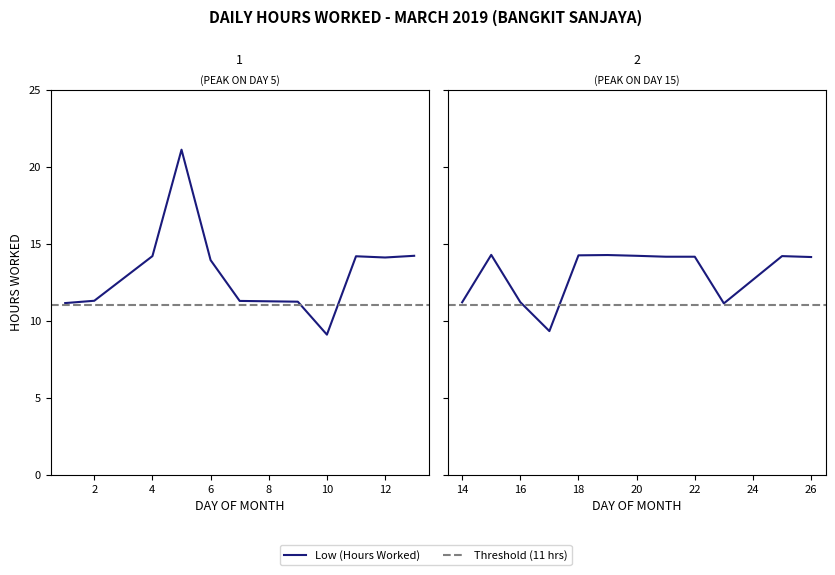

True or false: the data has more than 1 interior local peaks.

True